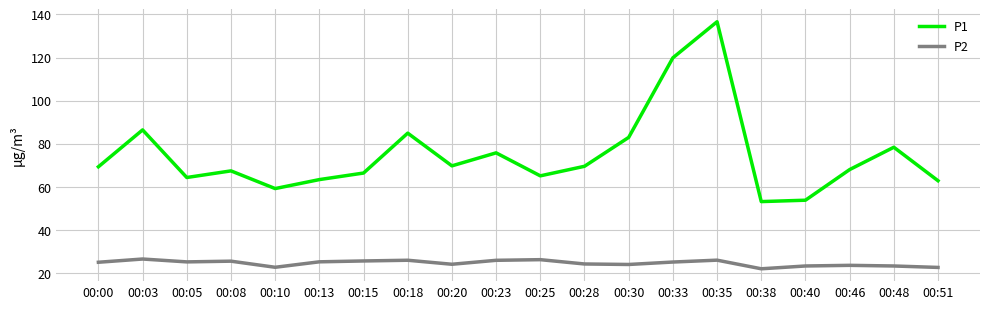

Which series has the largest range (max minus min)?

P1